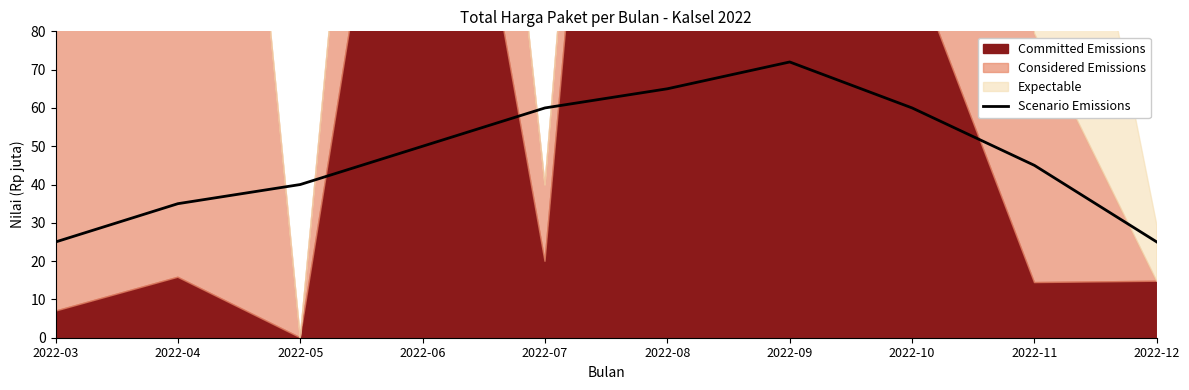

Count the number of categories in the chart.

10